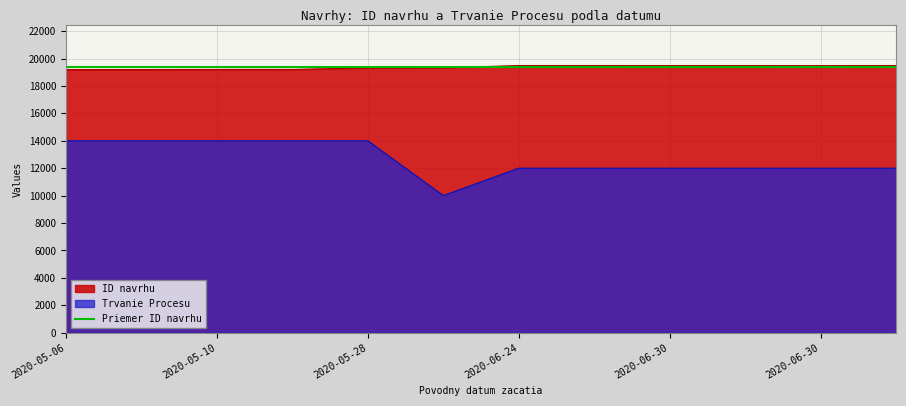

Which category has the highest value across all series?

2020-06-30